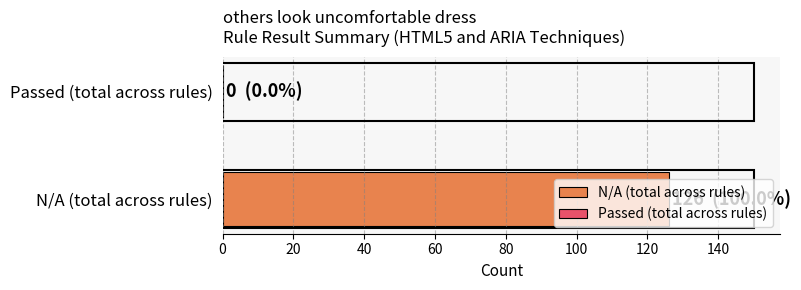

True or false: N/A has a value of 6 at Table 4.

False